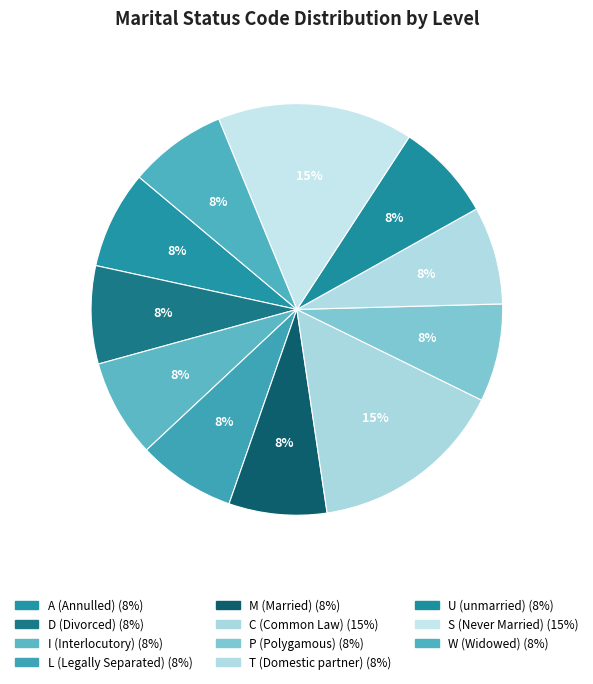

Count the number of slices in the pie.

11